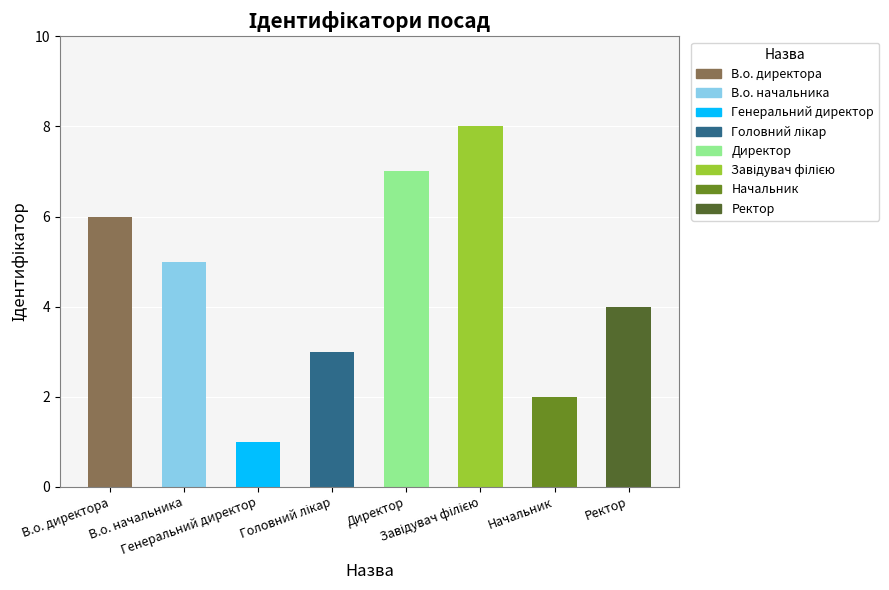

What is the difference between the second highest and second lowest values?

5